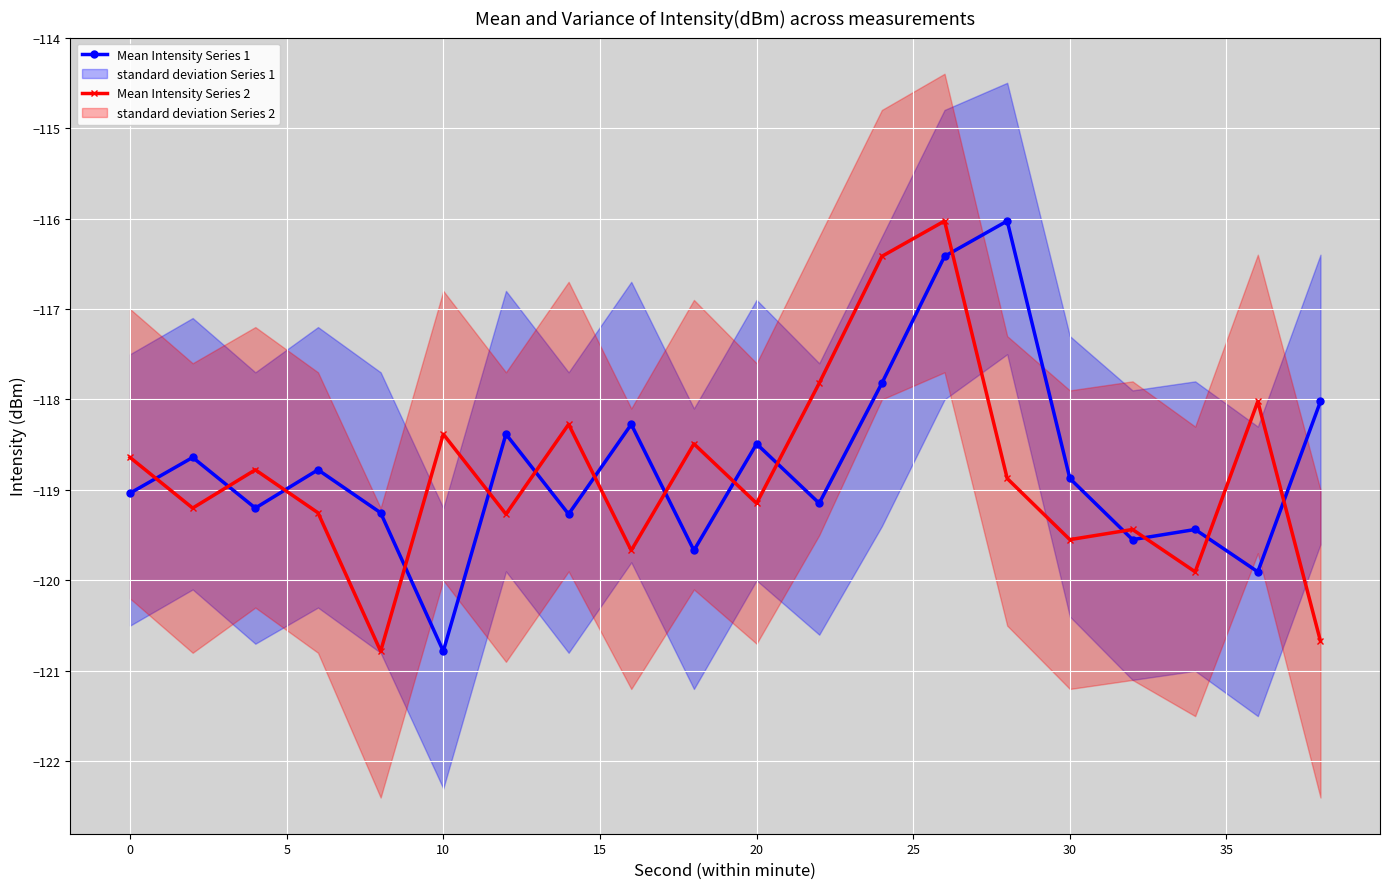

What is the difference between the maximum and minimum values in the Mean Intensity Series 2 series?

4.8